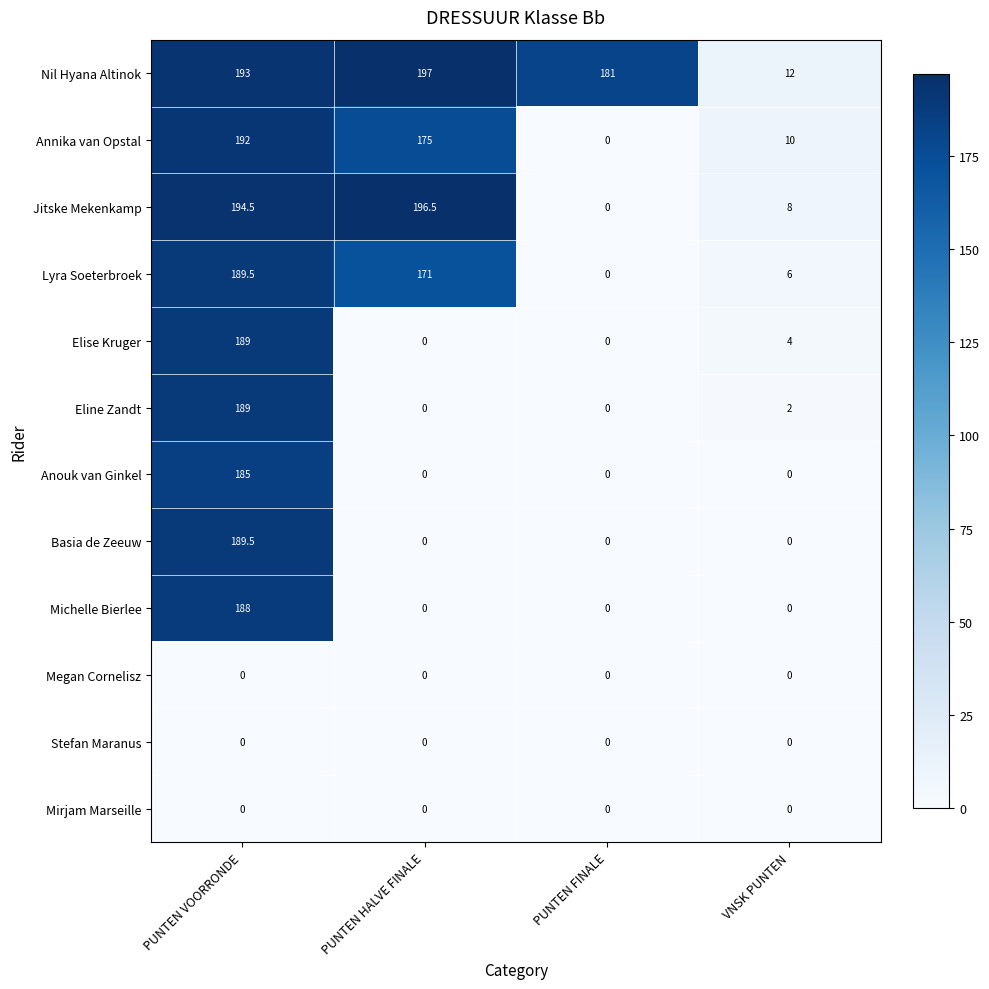

At which category does the chart reach its peak across all series?

PUNTEN HALVE FINALE